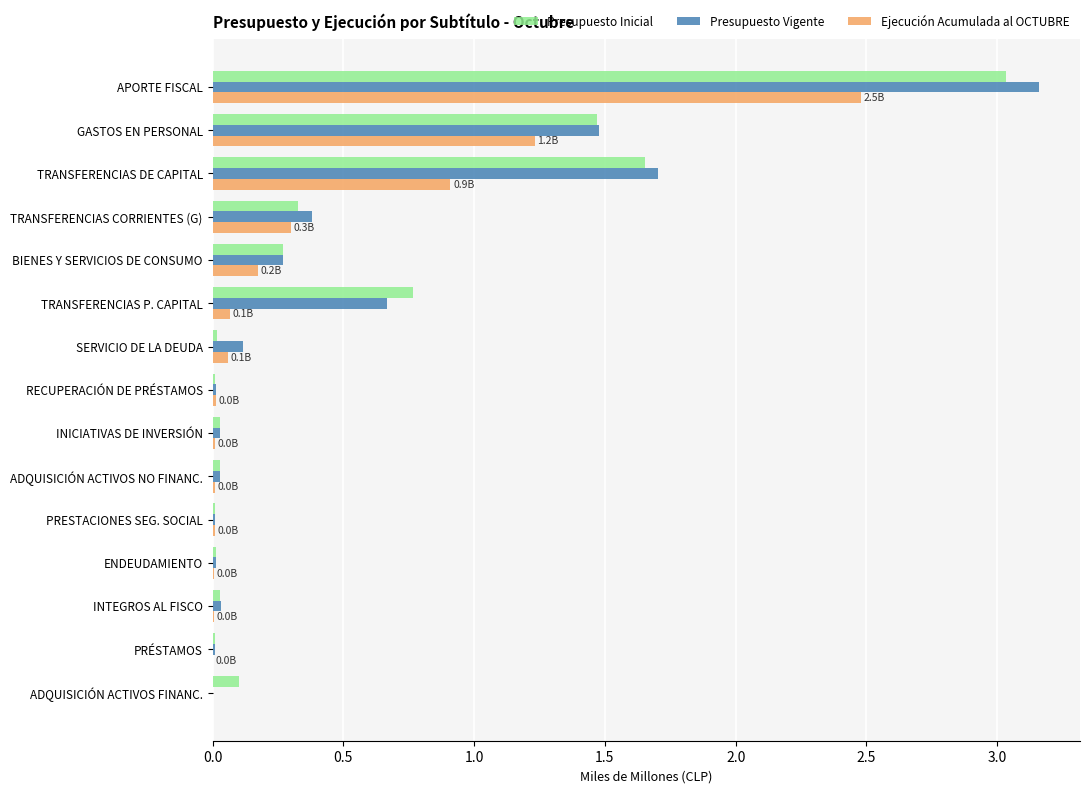

What are all the series names shown in the legend?

Presupuesto Inicial, Presupuesto Vigente, Ejecución Acumulada al OCTUBRE